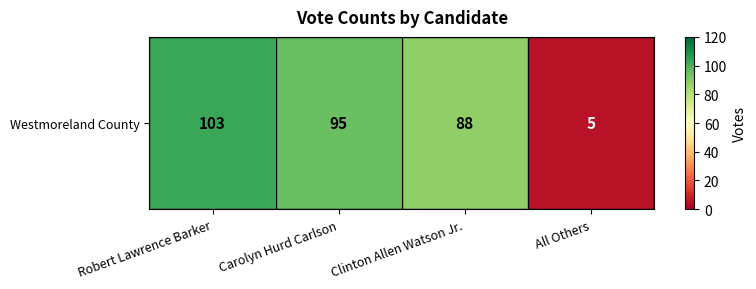

Between Robert Lawrence Barker and Carolyn Hurd Carlson, which is larger?

Robert Lawrence Barker